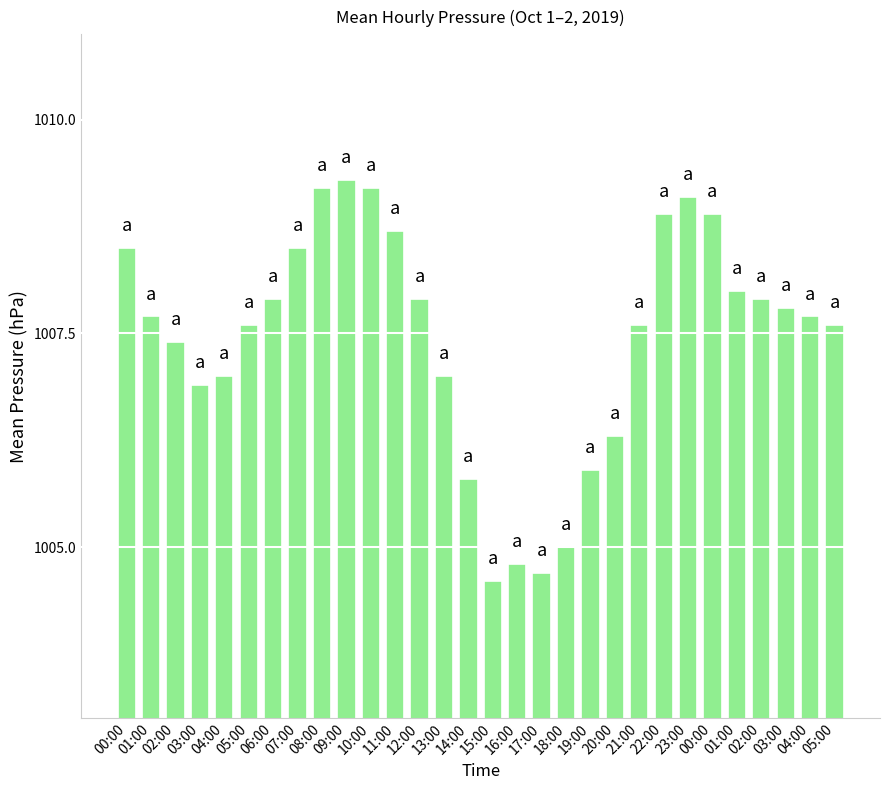

Reading right to left, transcribe all the data shown in this chart.

05:00=1007.6	04:00=1007.7	03:00=1007.8	02:00=1007.9	01:00=1008.0	00:00=1008.9	23:00=1009.1	22:00=1008.9	21:00=1007.6	20:00=1006.3	19:00=1005.9	18:00=1005.0	17:00=1004.7	16:00=1004.8	15:00=1004.6	14:00=1005.8	13:00=1007.0	12:00=1007.9	11:00=1008.7	10:00=1009.2	09:00=1009.3	08:00=1009.2	07:00=1008.5	06:00=1007.9	05:00=1007.6	04:00=1007.0	03:00=1006.9	02:00=1007.4	01:00=1007.7	00:00=1008.5